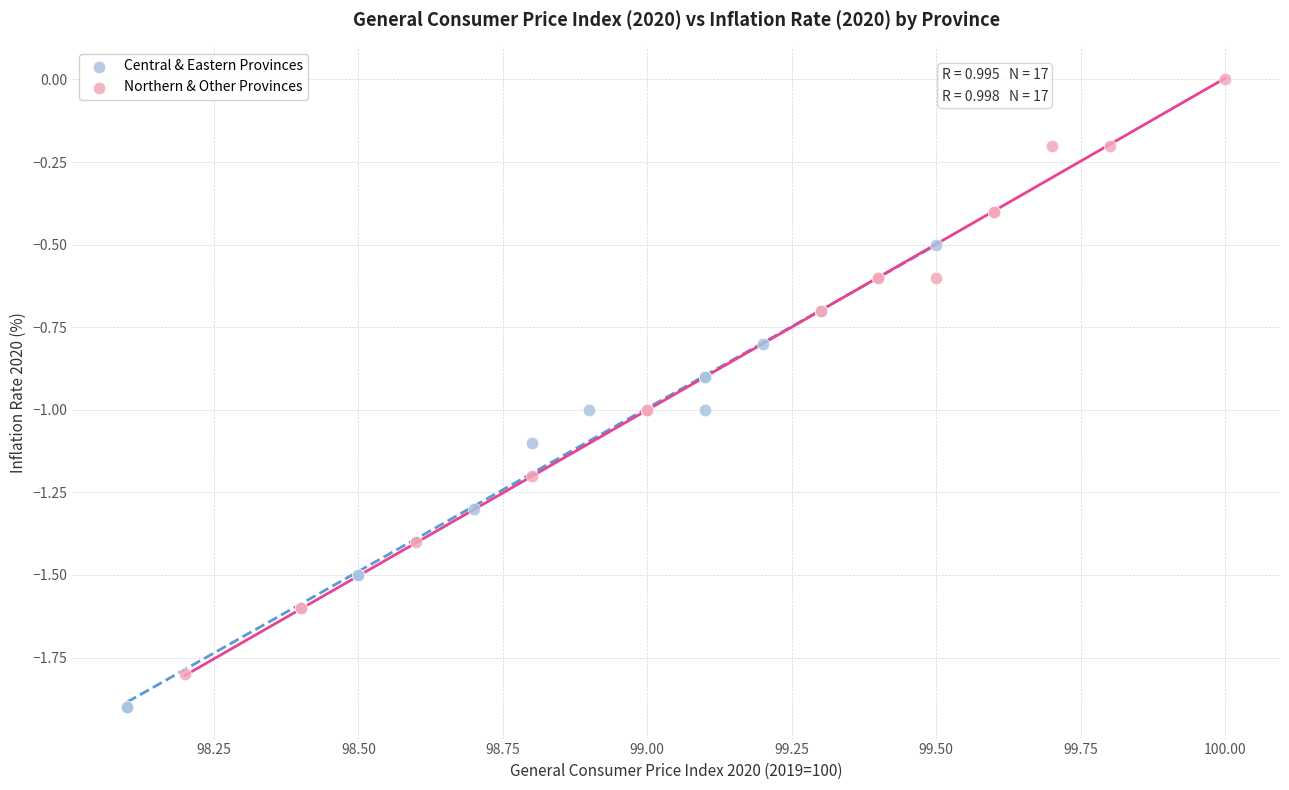

Which series contains the highest Y value?

Northern & Other Provinces